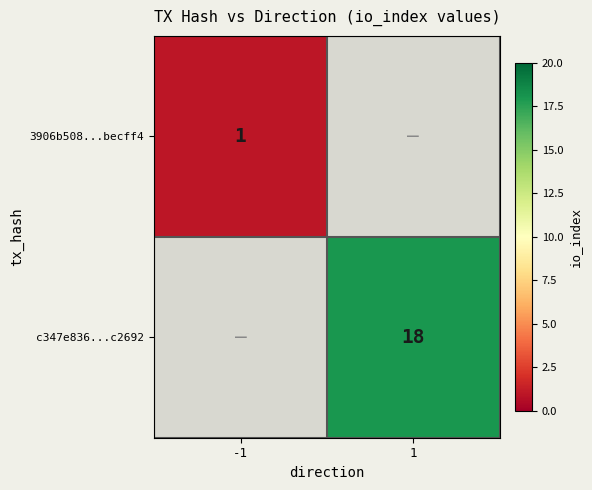

What is the smallest value displayed?

1.0